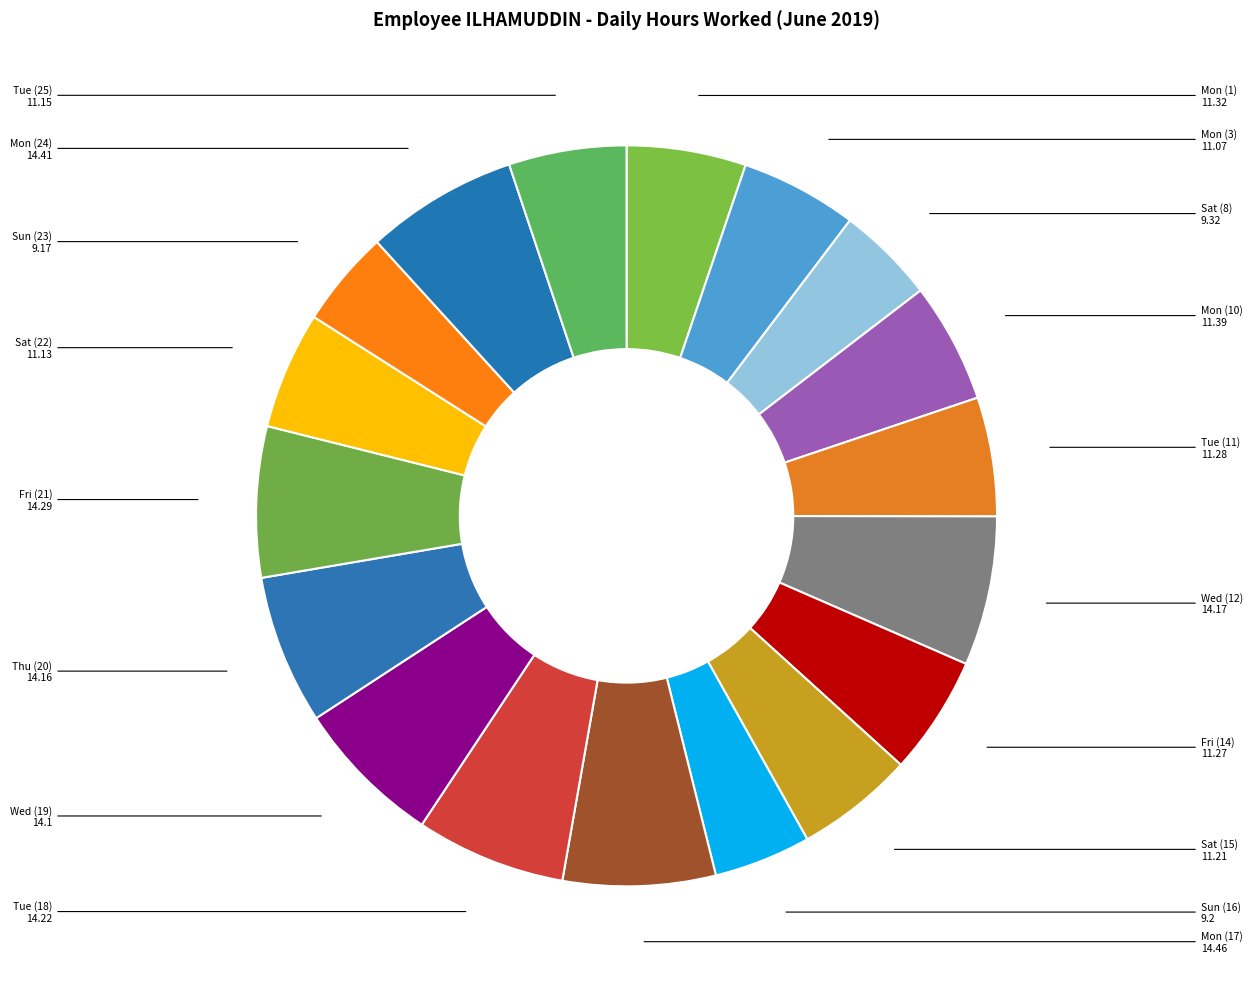

How many segments does this pie chart have?

18